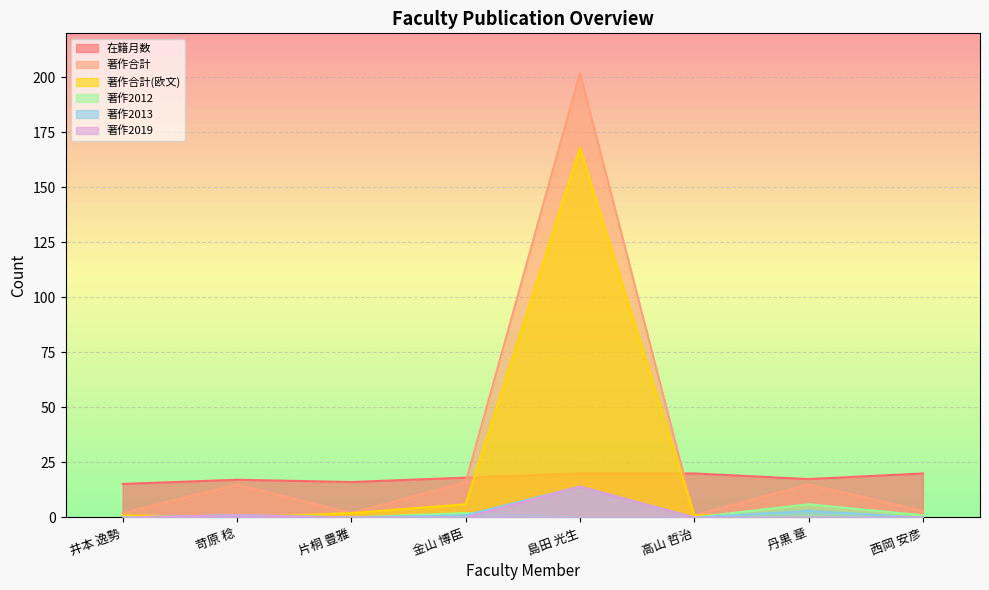

Does the chart display data point markers on the line(s)?

No